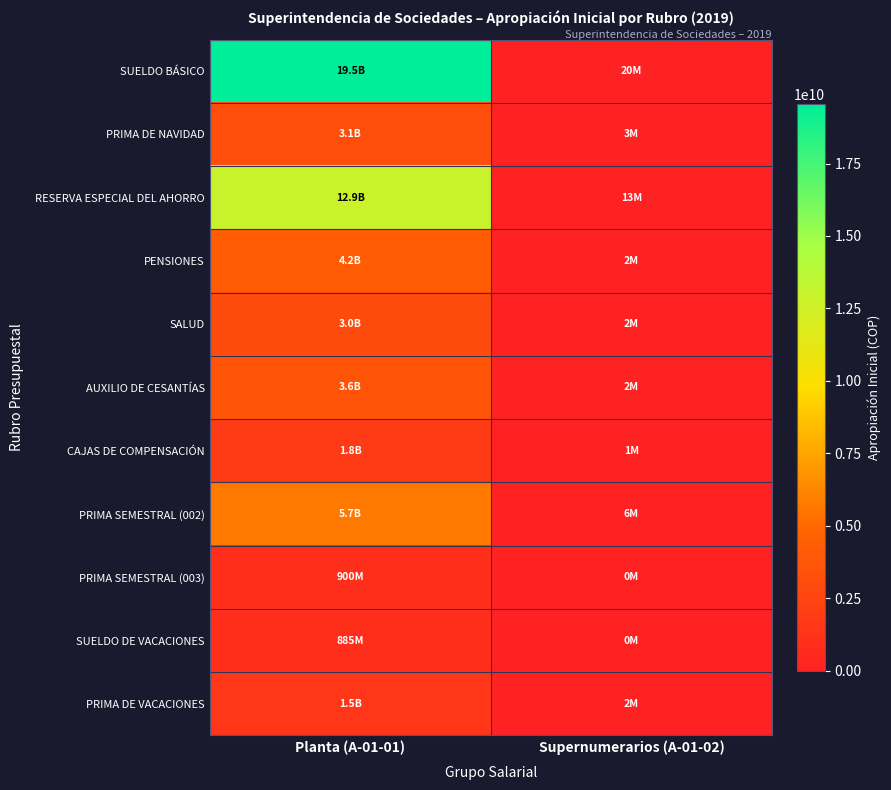

How many data points does each series have?

2